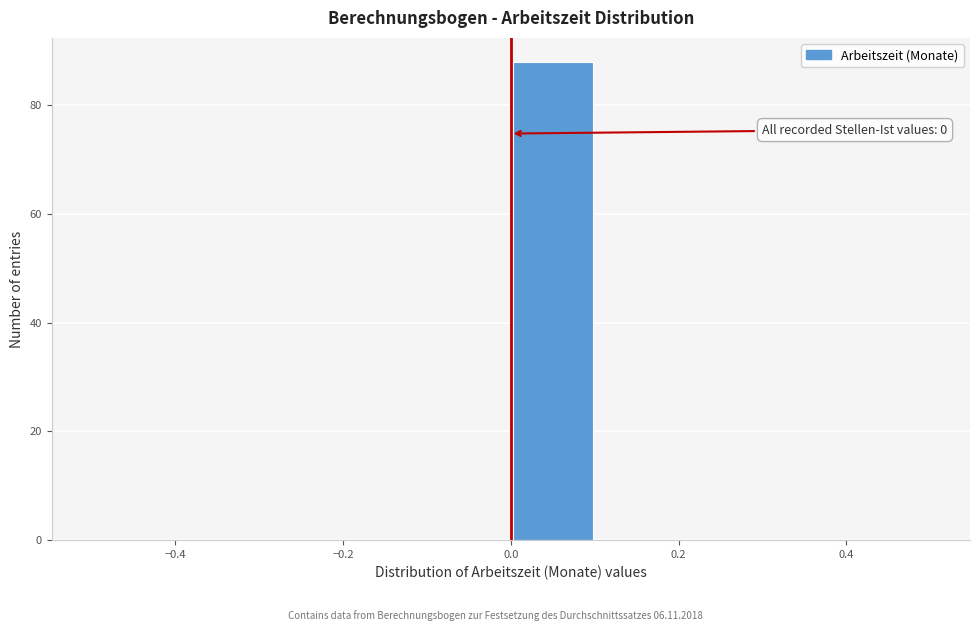

Which range on the x-axis has the tallest bar?

0.0 to 0.1